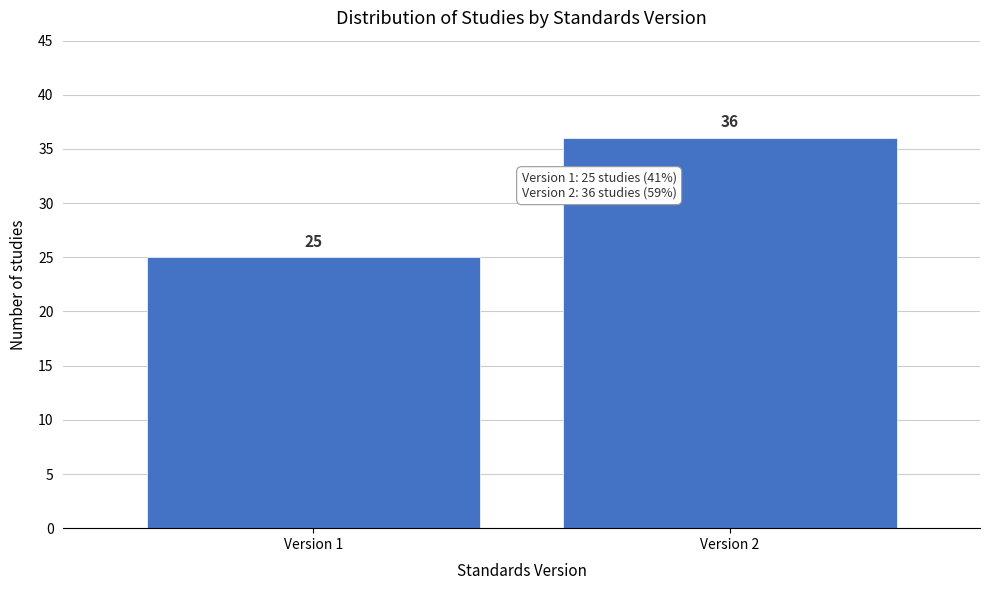

Reading right to left, extract all data points from this chart.

Version 2=36	Version 1=25